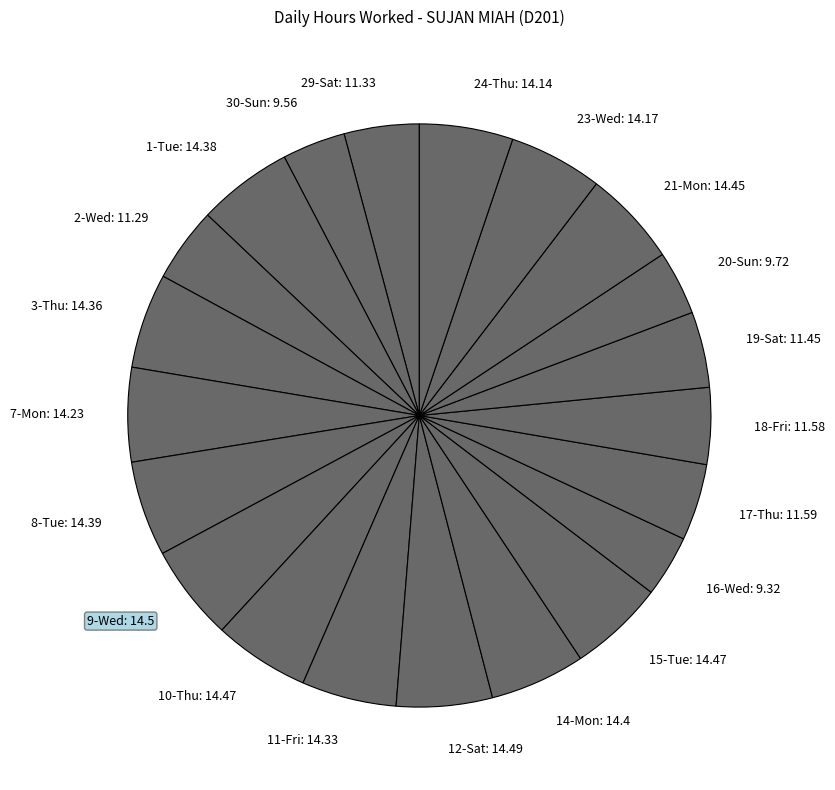

Combined, do 3-Thu: 14.36 and 30-Sun: 9.56 account for over 50%?

No